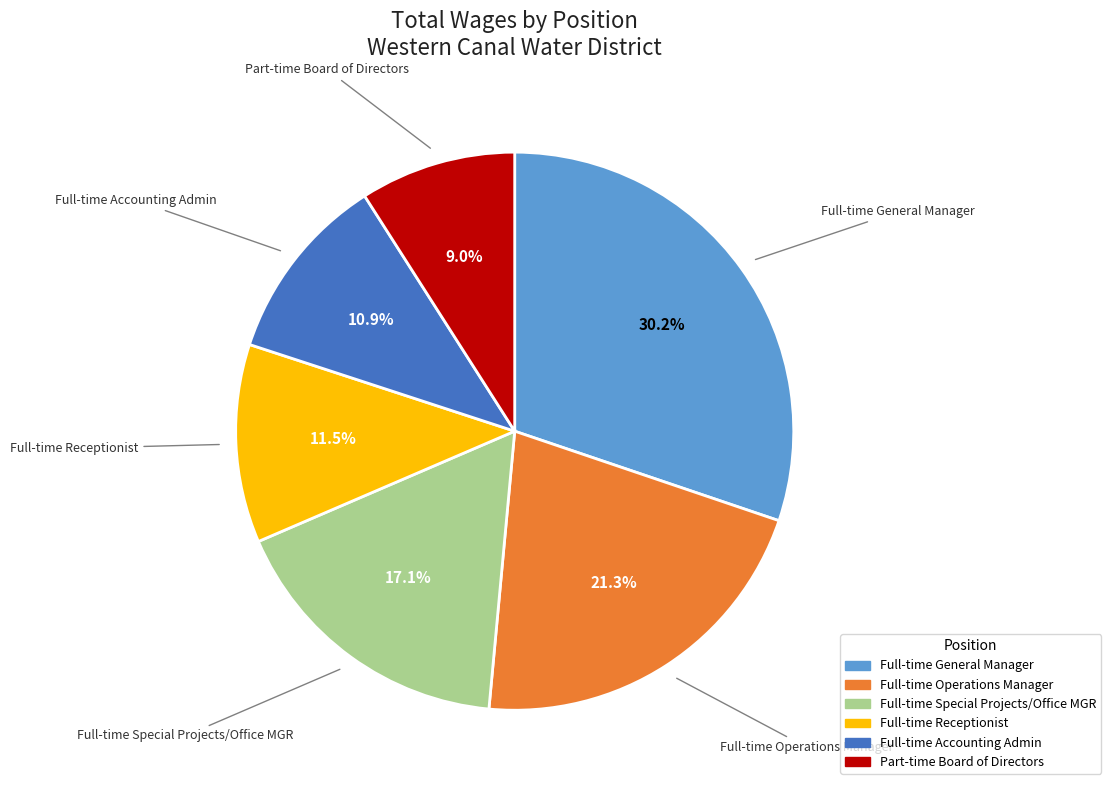

Between Full-time Operations Manager and Full-time General Manager, which is larger?

Full-time General Manager